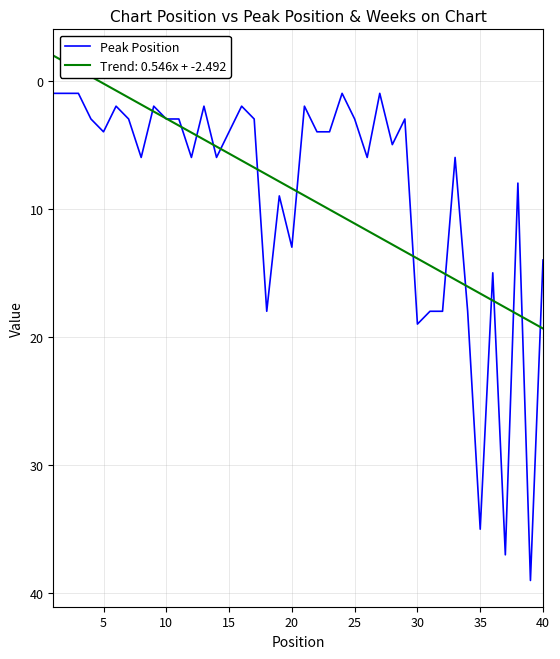

How many distinct data groups are displayed?

2